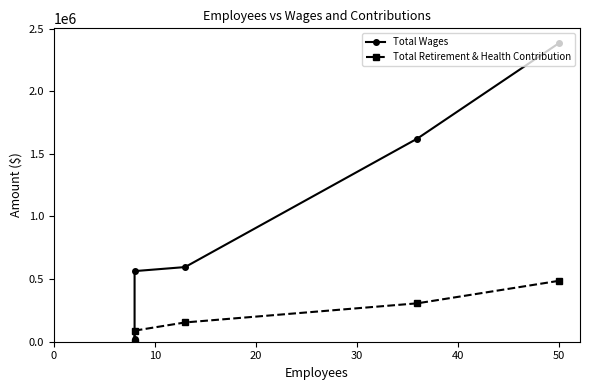

Which series changed the most between 10 and 40?

Total Wages